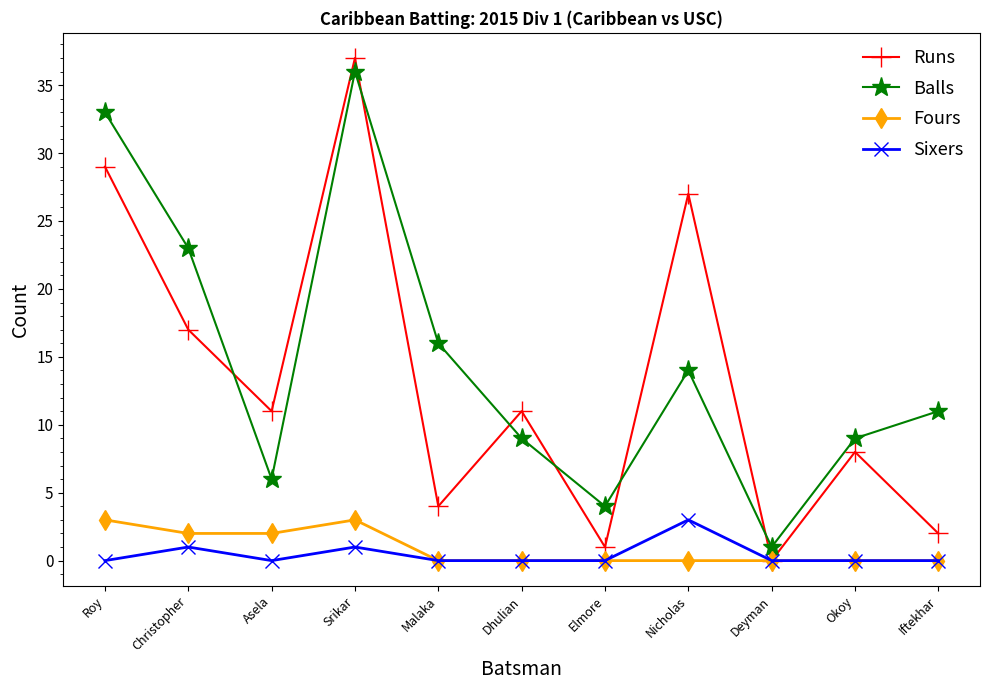

Reading left to right, list all the values displayed in this chart.

Runs: Roy=29	Christopher=17	Asela=11	Srikar=37	Malaka=4	Dhulian=11	Elmore=1	Nicholas=27	Deyman=0	Okoy=8	Iftekhar=2
Balls: Roy=33	Christopher=23	Asela=6	Srikar=36	Malaka=16	Dhulian=9	Elmore=4	Nicholas=14	Deyman=1	Okoy=9	Iftekhar=11
Fours: Roy=3	Christopher=2	Asela=2	Srikar=3	Malaka=0	Dhulian=0	Elmore=0	Nicholas=0	Deyman=0	Okoy=0	Iftekhar=0
Sixers: Roy=0	Christopher=1	Asela=0	Srikar=1	Malaka=0	Dhulian=0	Elmore=0	Nicholas=3	Deyman=0	Okoy=0	Iftekhar=0